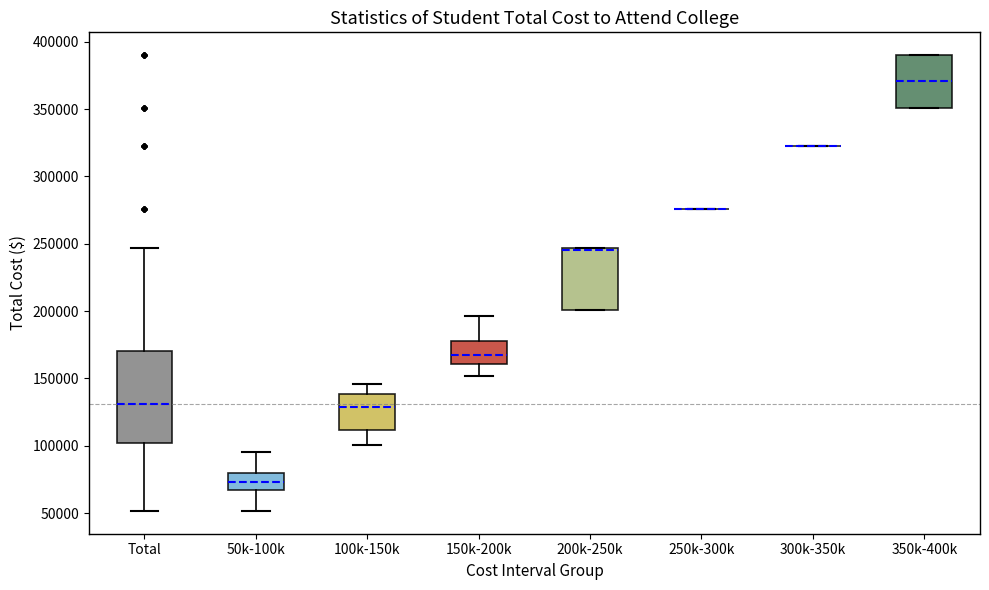

Comparing the boxes themselves (not the whiskers), which one is the tallest?

Total